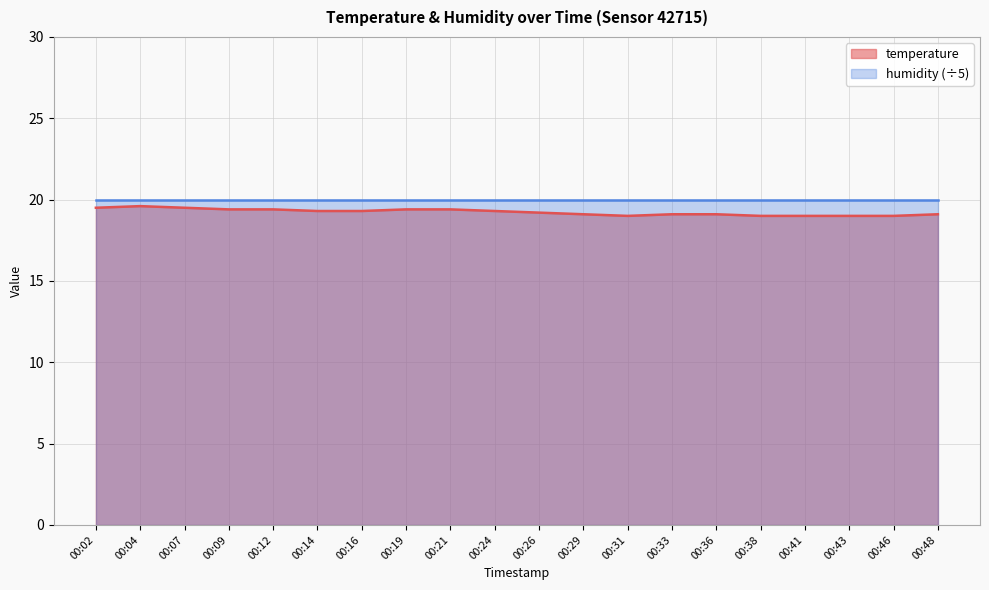

Reading left to right, list all the values displayed in this chart.

19.5	19.6	19.5	19.4	19.4	19.3	19.3	19.4	19.4	19.3	19.2	19.1	19.0	19.1	19.1	19.0	19.0	19.0	19.0	19.1